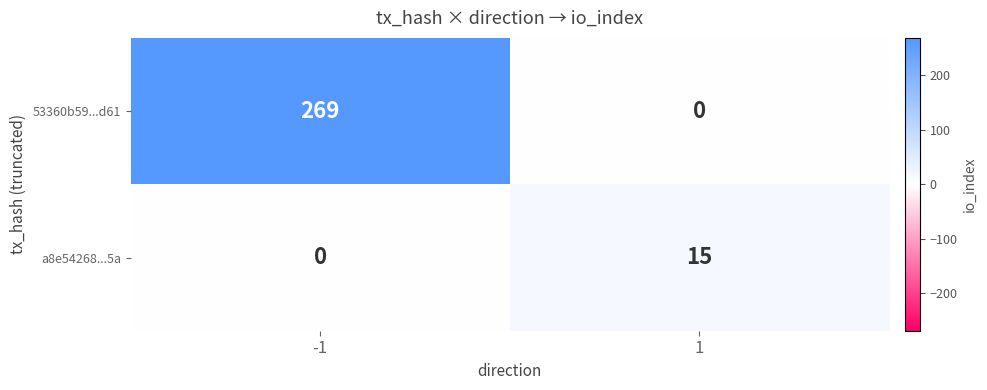

At which category is the sum across all series the highest?

-1